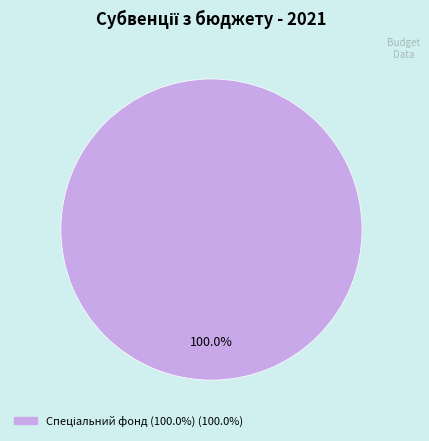

Is there a majority slice in this chart?

Yes